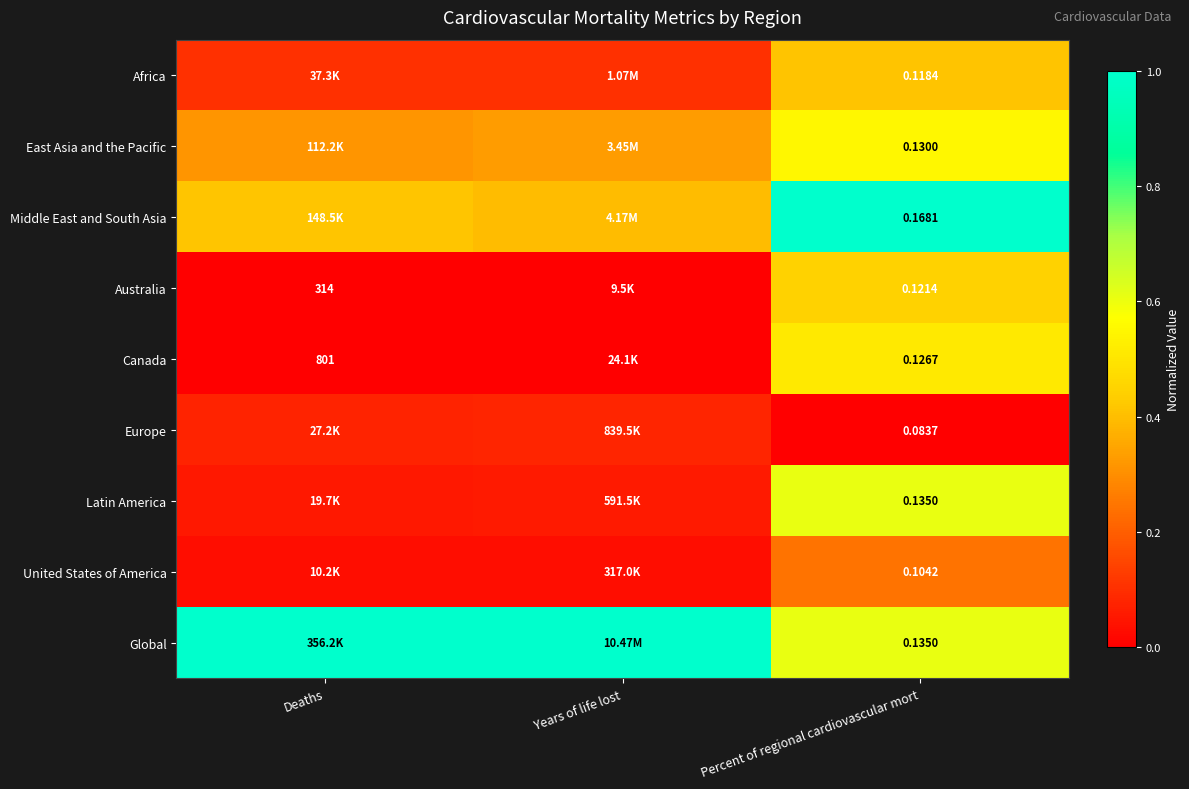

Which series has the largest total across all categories?

Global